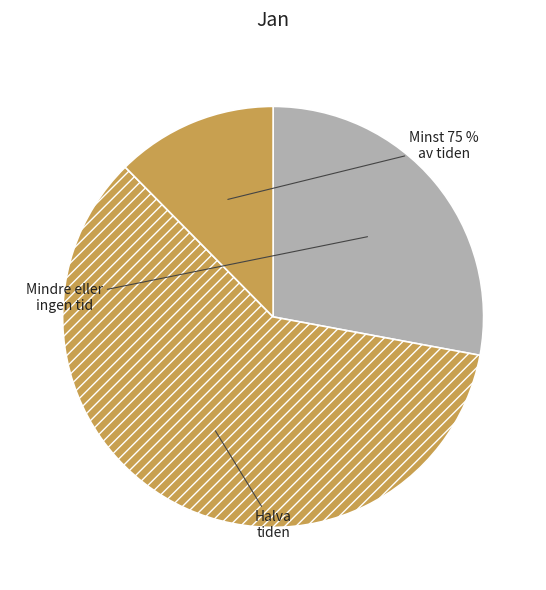

Is pct25 the majority of the pie?

No